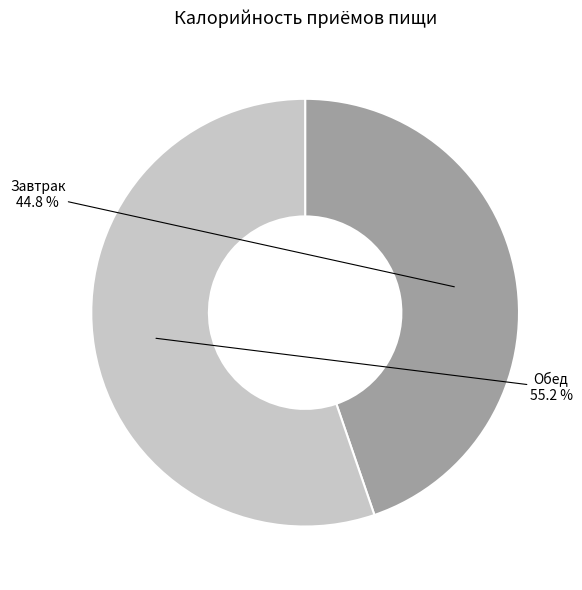

Is there any slice that represents more than half of the pie?

Yes